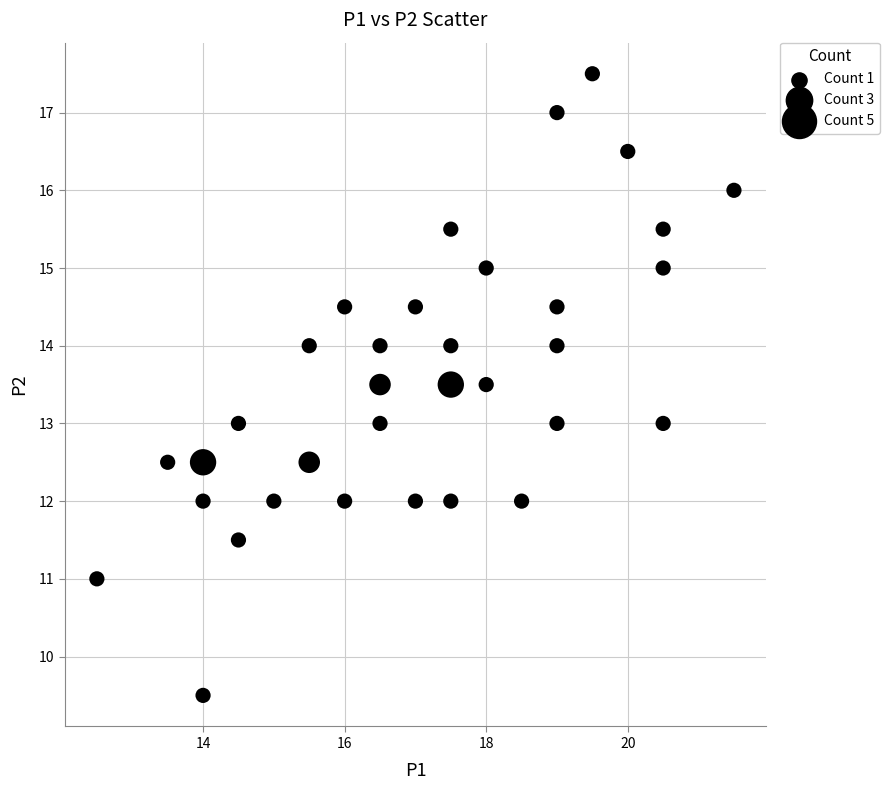

What is the range of Y values (max minus min)?

8.0